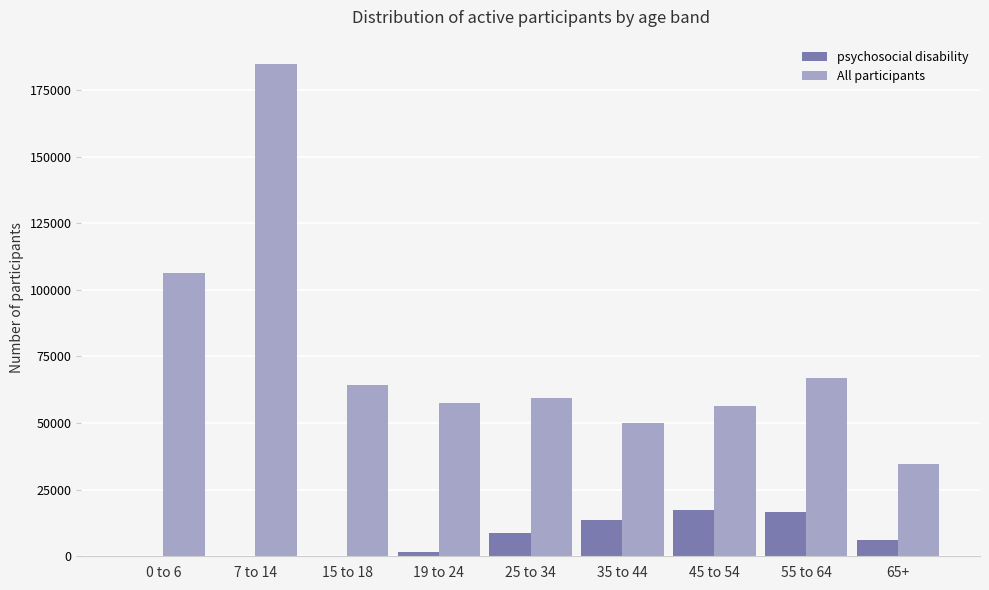

Where is All participants nearest to the value 109763?

0 to 6